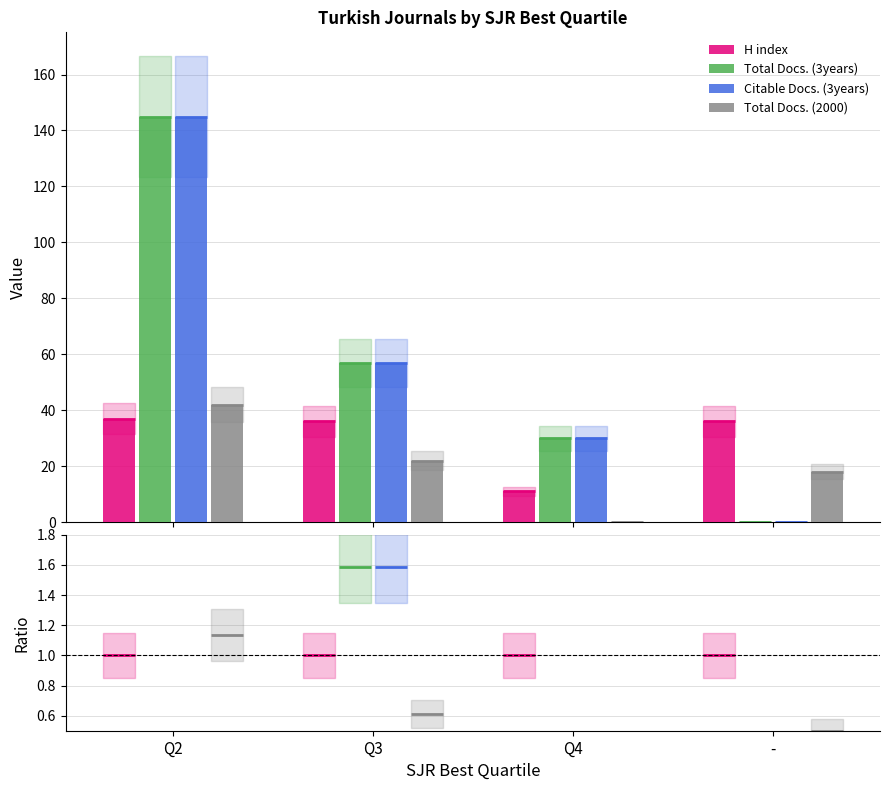

How many bars are there in total?

16